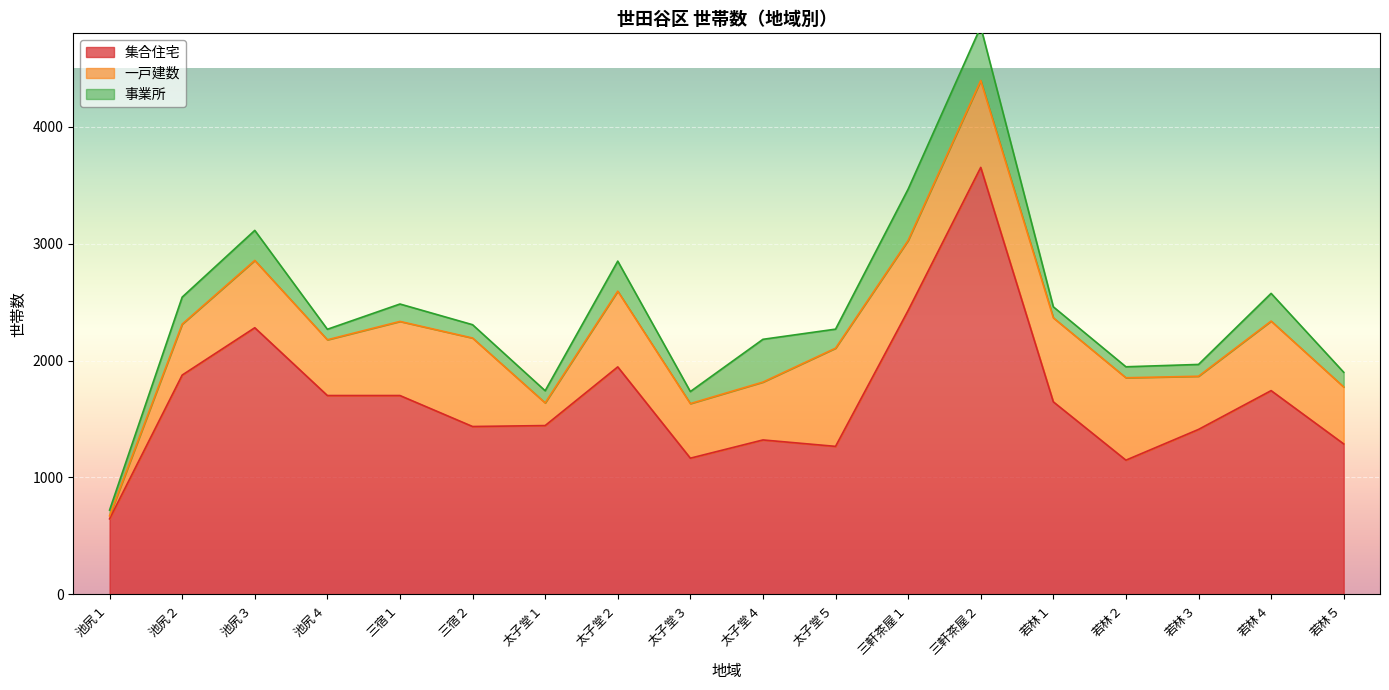

The 事業所 series shows 50 at 三宿２. True or false?

False